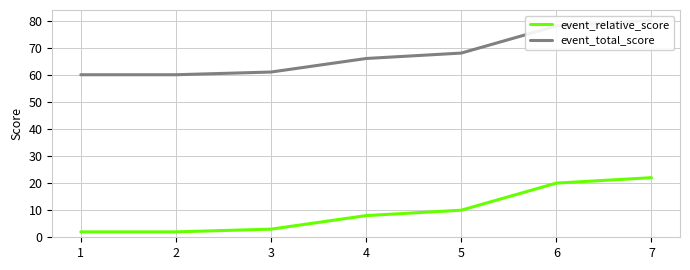

True or false: event_total_score has more than 1 points higher than both neighbors.

False